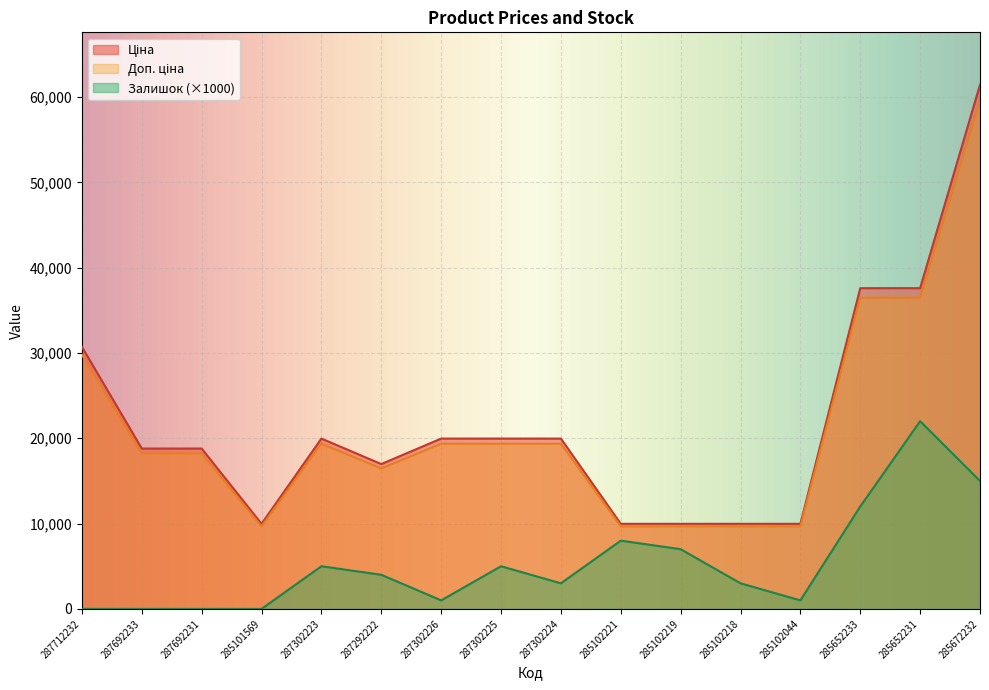

What is the value of the Доп. ціна point at the 7th from the left?

19365.2